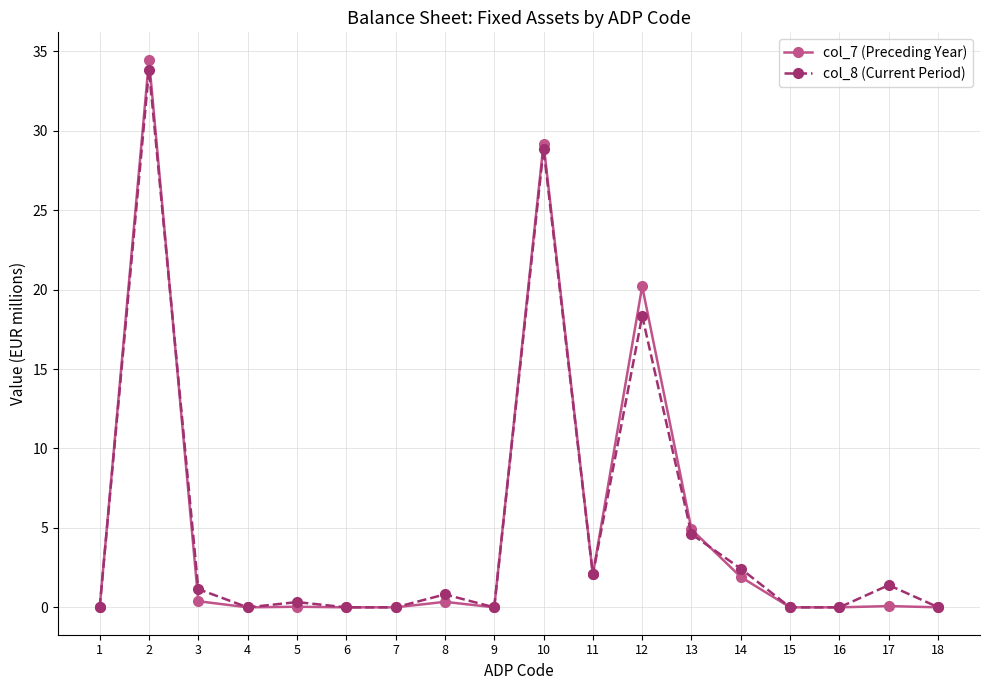

What is the value of the col_7 (Preceding Year) point at the 11th from the left?

2.1